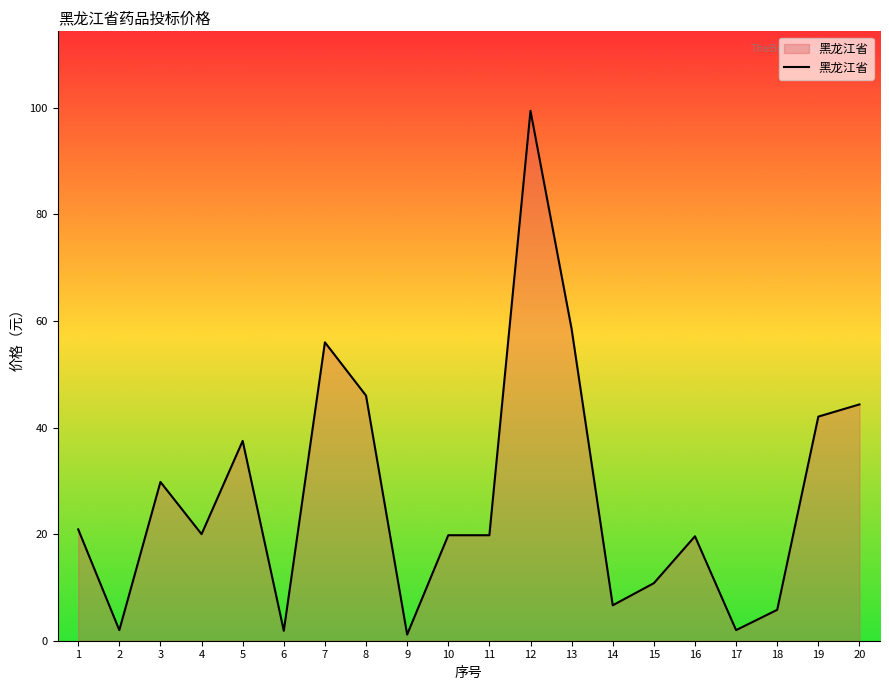

What is the difference between the maximum and minimum values?

98.3